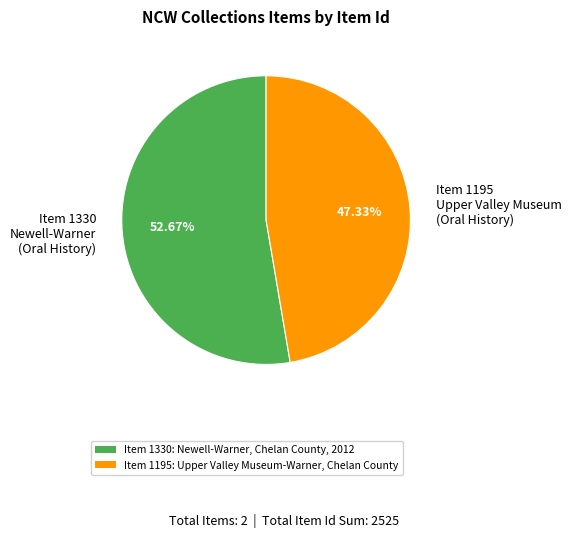

How many slices are in this pie chart?

2